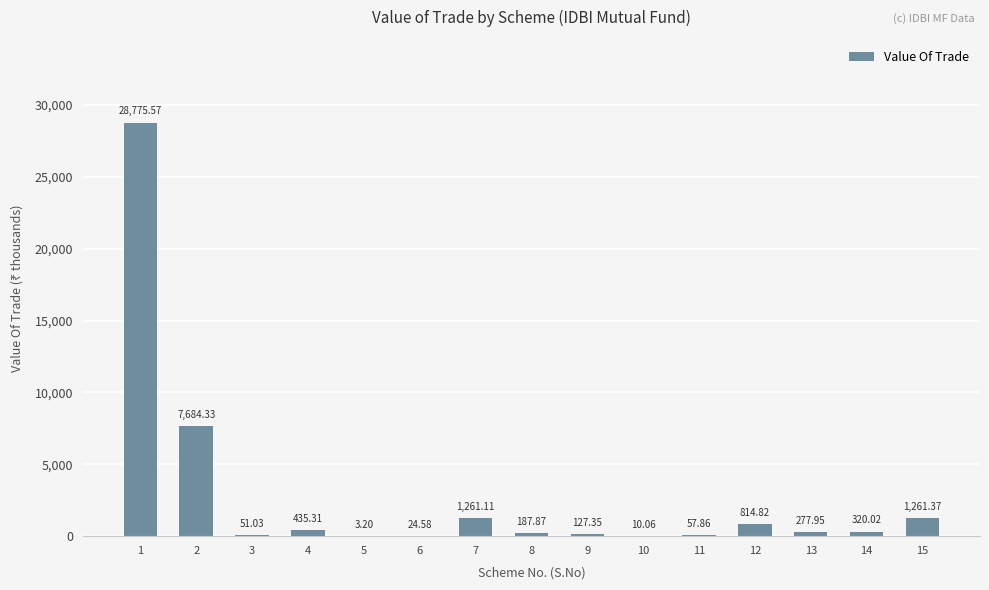

Between 13 and 5, which is larger?

13